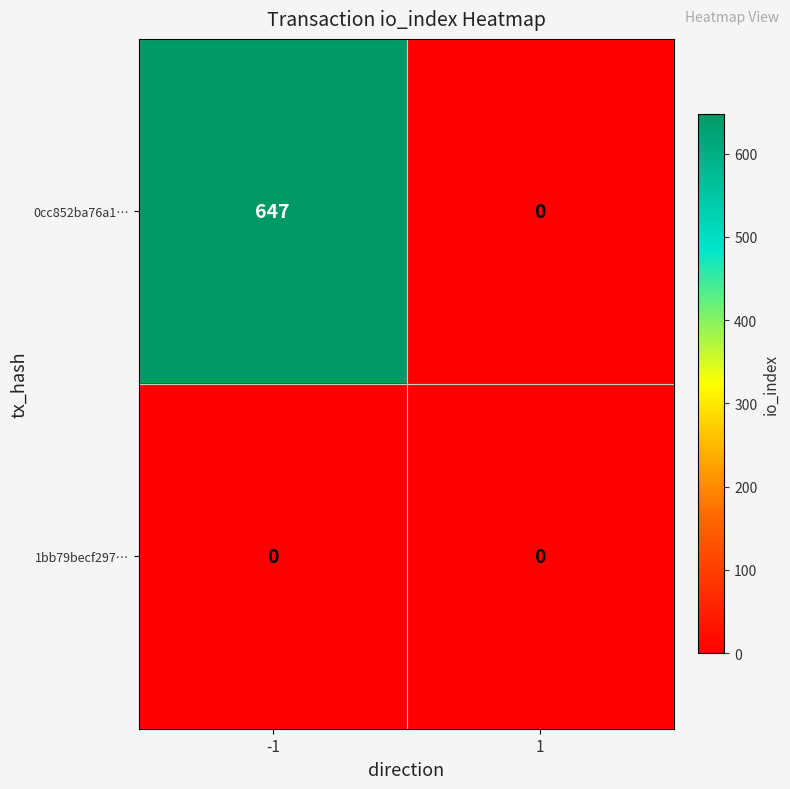

Which series has the largest total across all categories?

0cc852ba76a1…